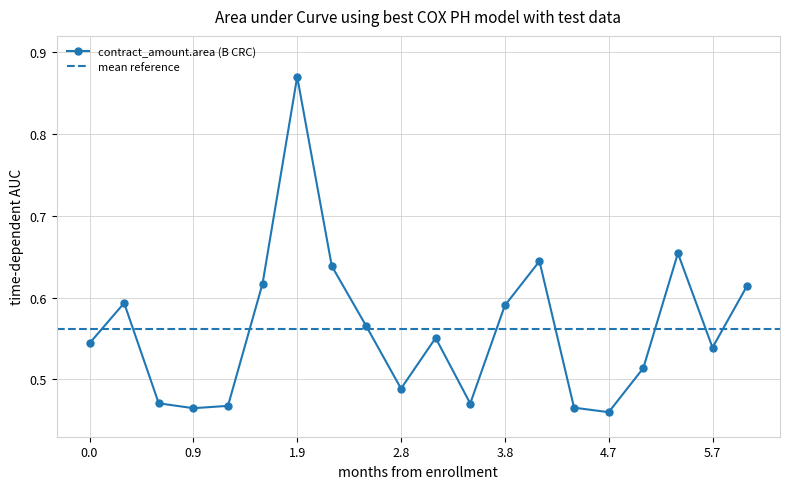

Is this an area chart (filled region under the line)?

No